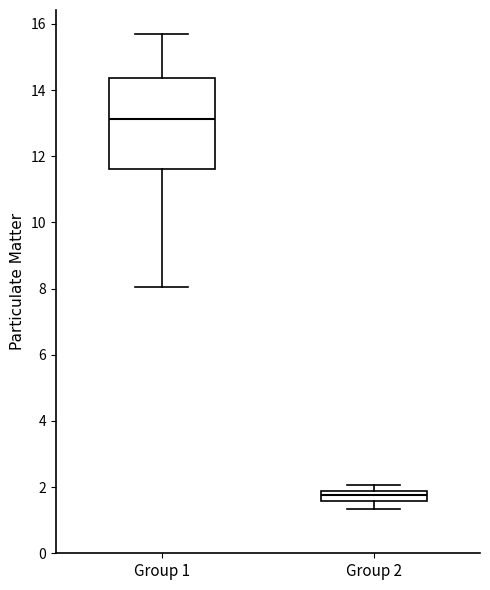

Where does the lower whisker of the box for Group 2 end on the y-axis? The values are not printed on the chart, so give them approximately, as read against the axis.

1.4